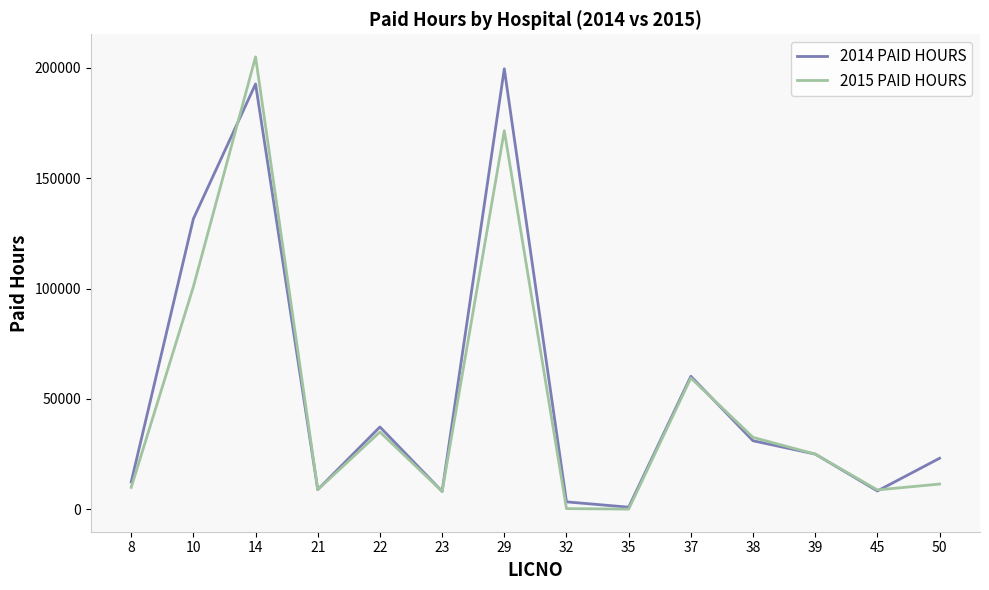

The value of 2014 PAID HOURS at 37 is 41384. True or false?

False